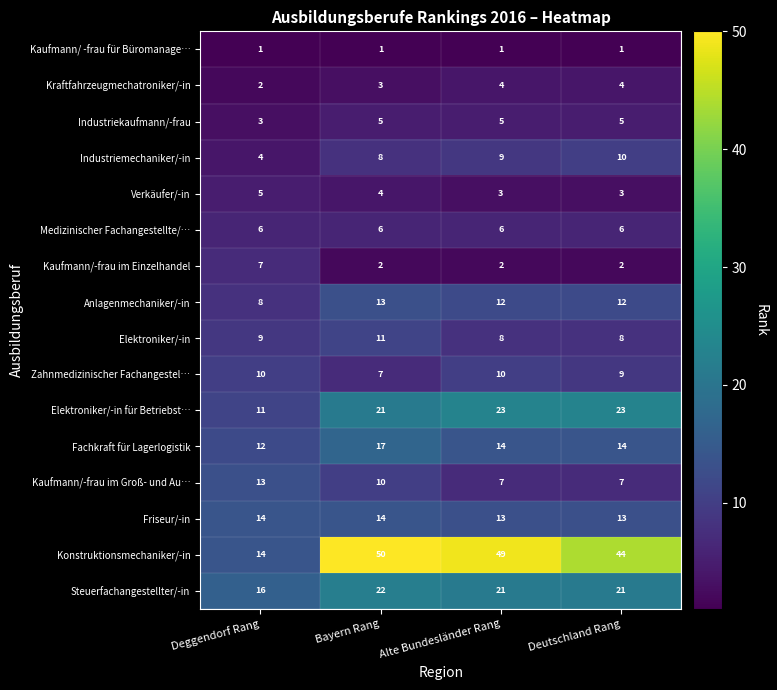

What is the average value of the Verkäufer/-in series?

4